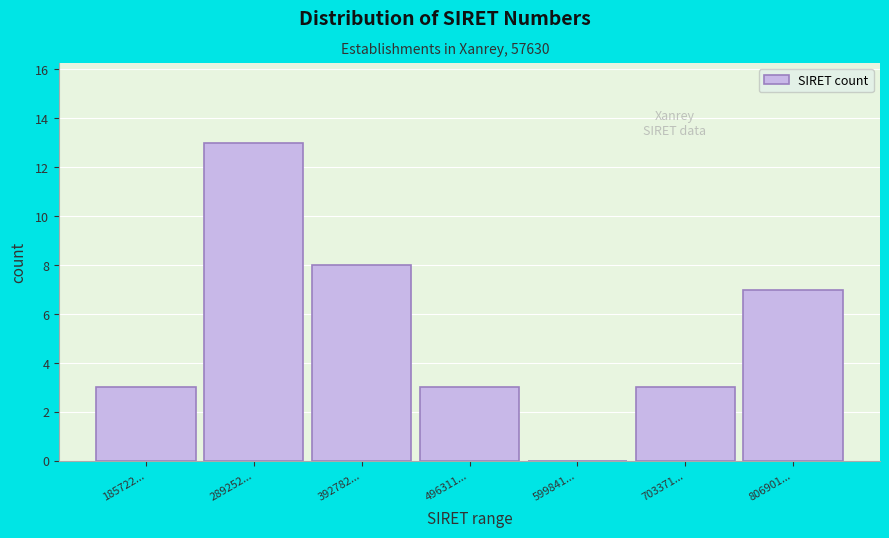

Reading left to right, what are all the values shown in this chart?

185722...=3	289252...=13	392782...=8	496311...=3	599841...=0	703371...=3	806901...=7